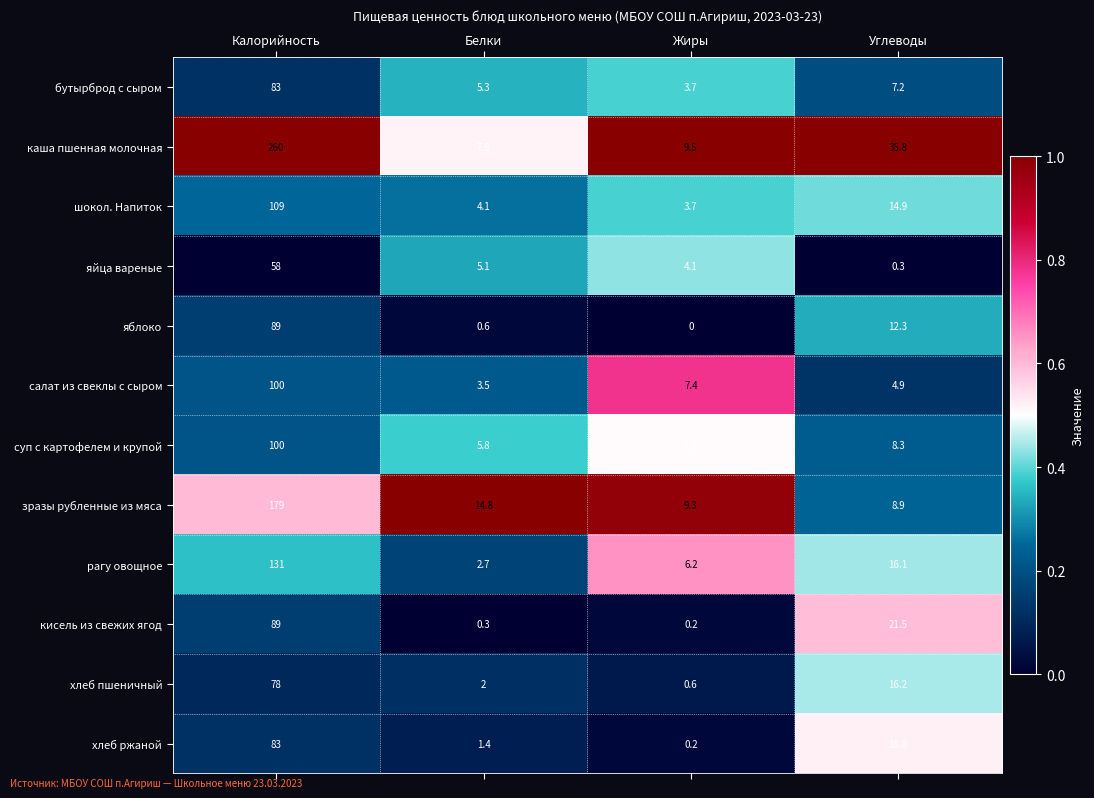

At which category does the chart reach its peak across all series?

Калорийность